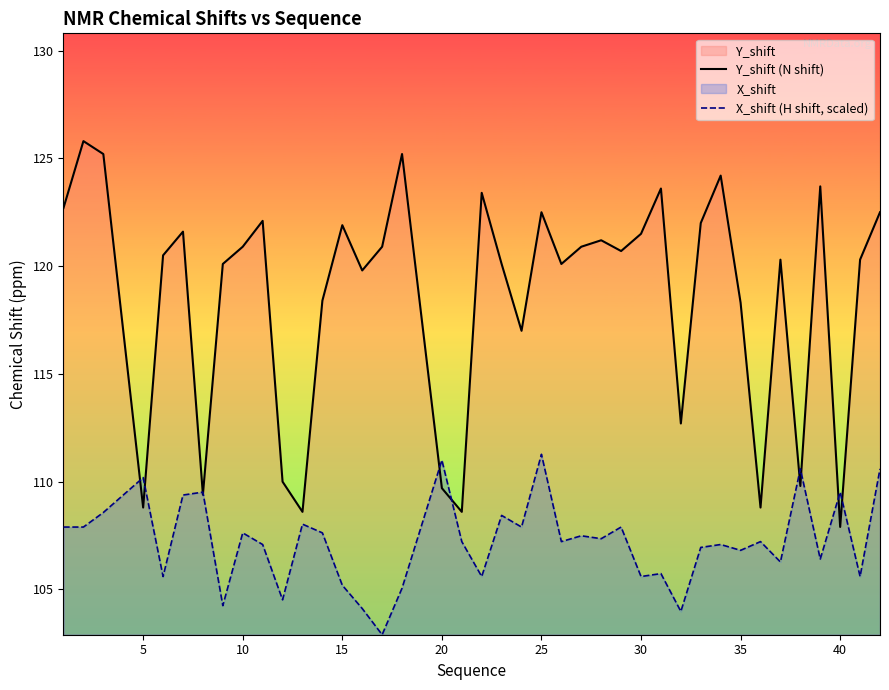

At which label does Y_shift (N shift) reach its minimum?

40